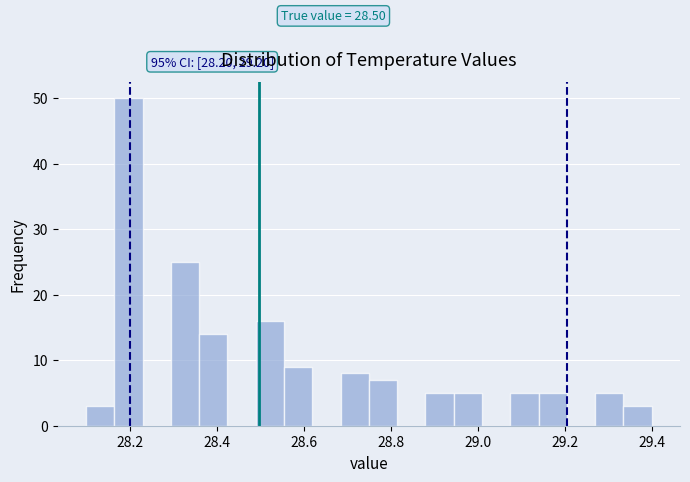

Around what value on the x-axis is the tallest bar? Give the approximate position of its centre, as read against the axis.

28.20